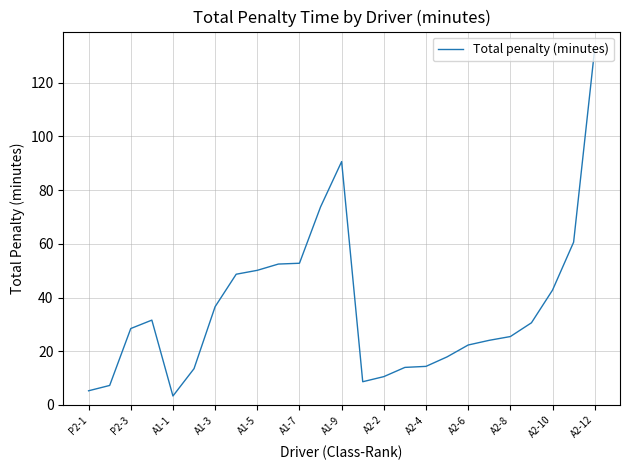

What is the maximum value shown in the chart?

132.5